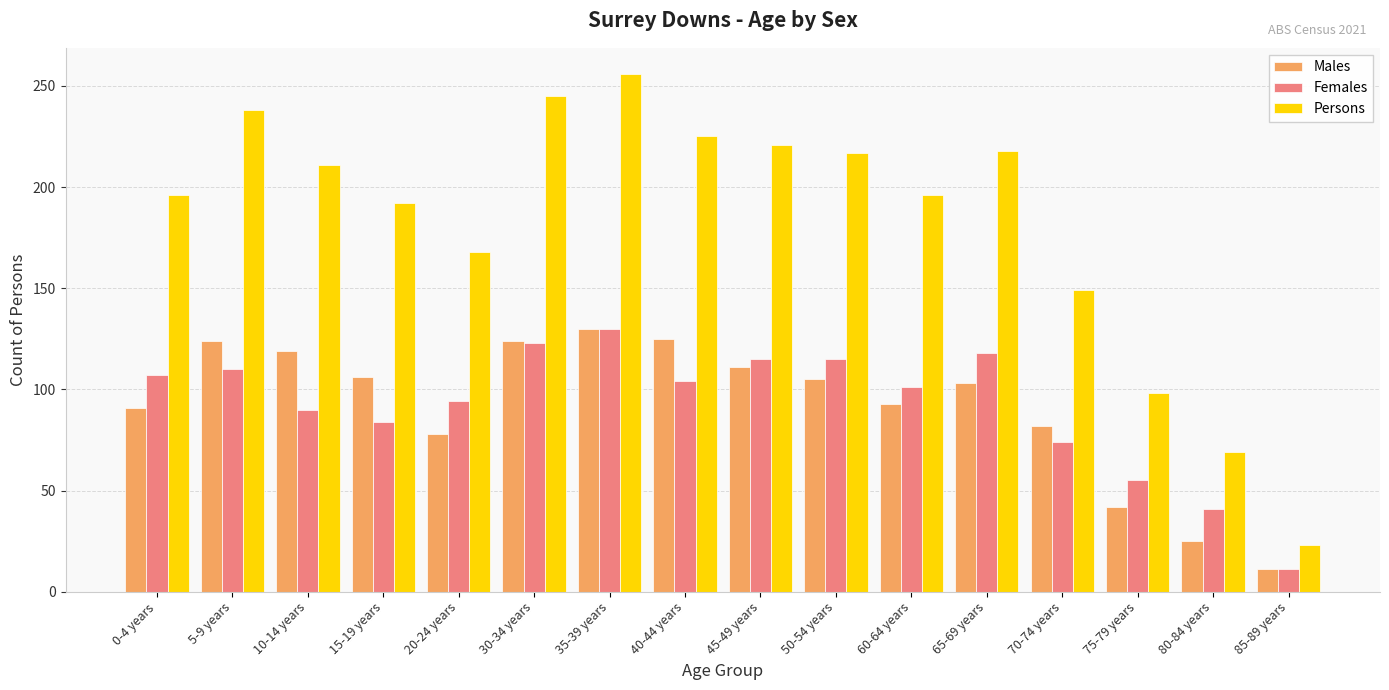

At which category does the chart reach its minimum across all series?

85-89 years